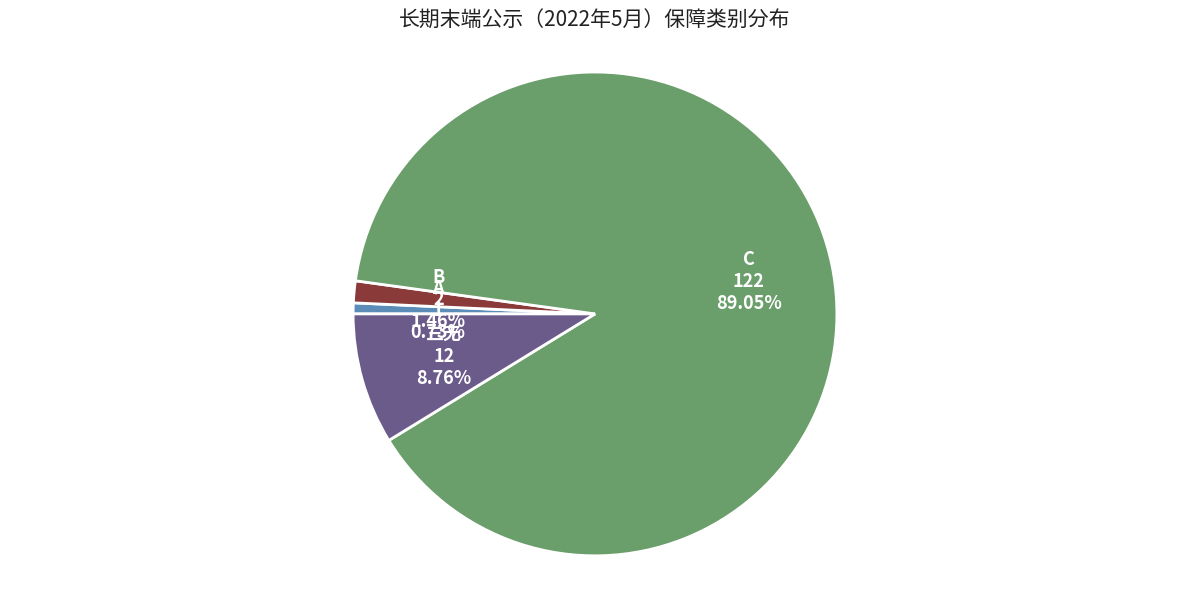

Does any single category account for the majority?

Yes